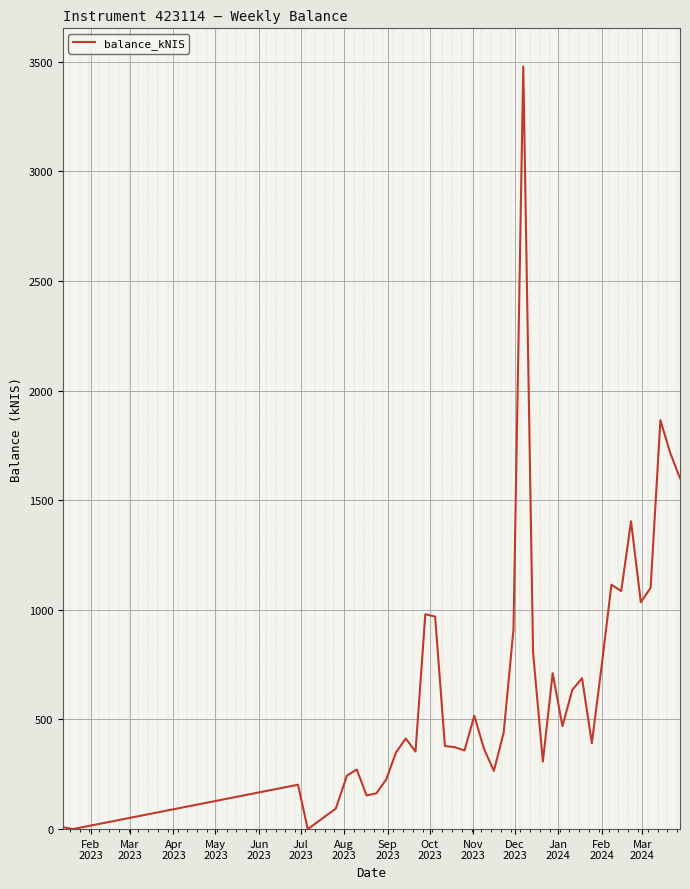

What is the greatest value displayed?

3478.2